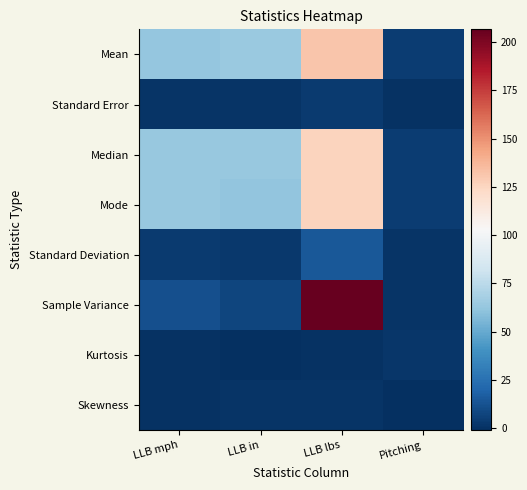

What is the difference between the highest and lowest values at Pitching?

5.3